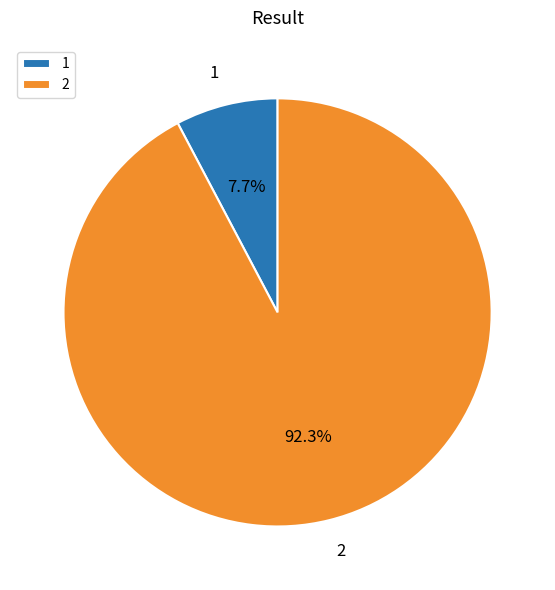

Which category accounts for the majority?

2